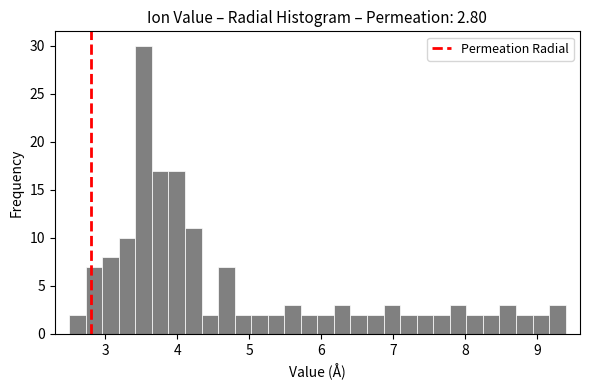

Read against the x-axis, roughly where is the centre of the tallest bar?

3.5